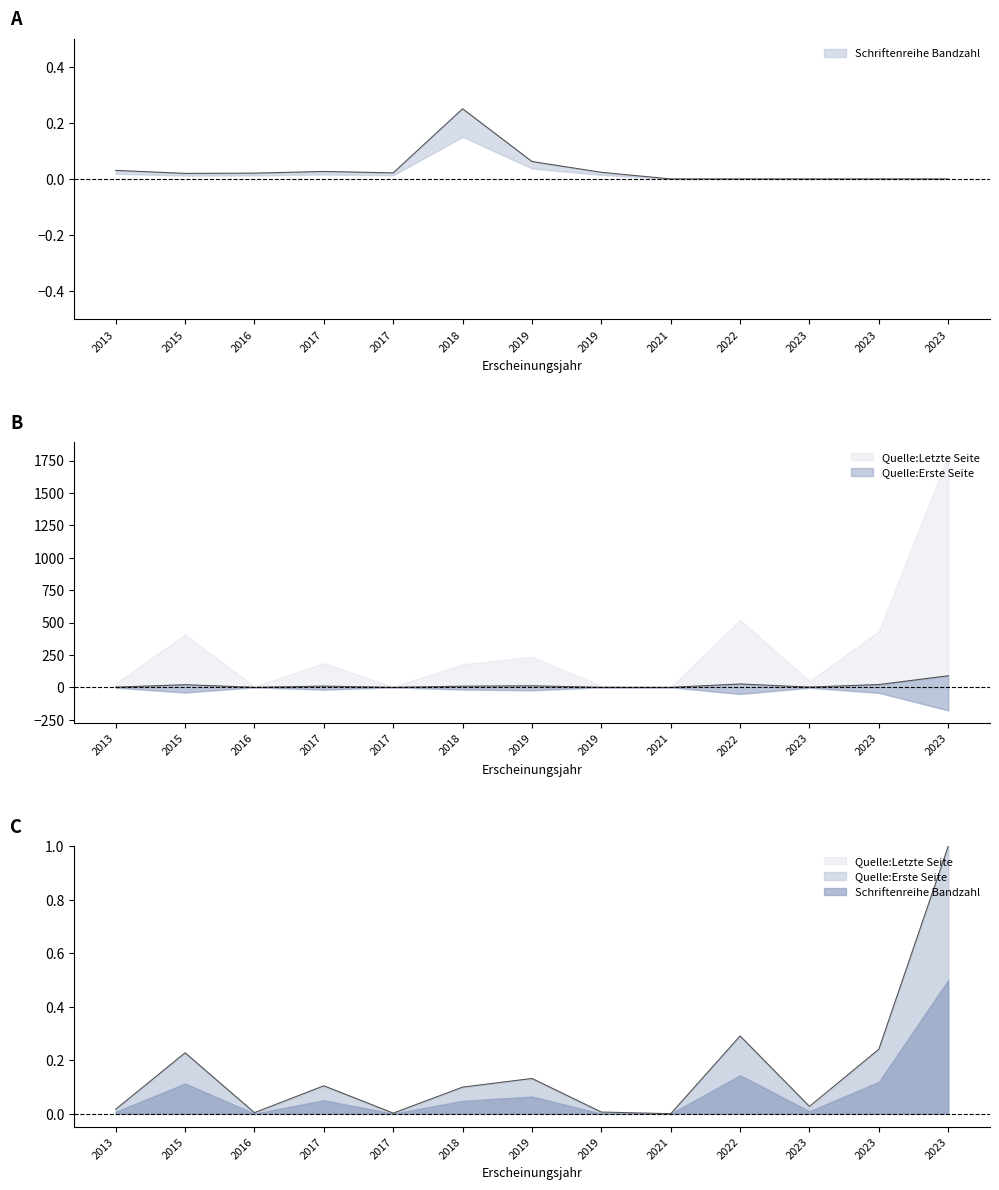

Which series ends up on top after the final intersection of Schriftenreihe Bandzahl and Quelle:Letzte Seite?

Schriftenreihe Bandzahl